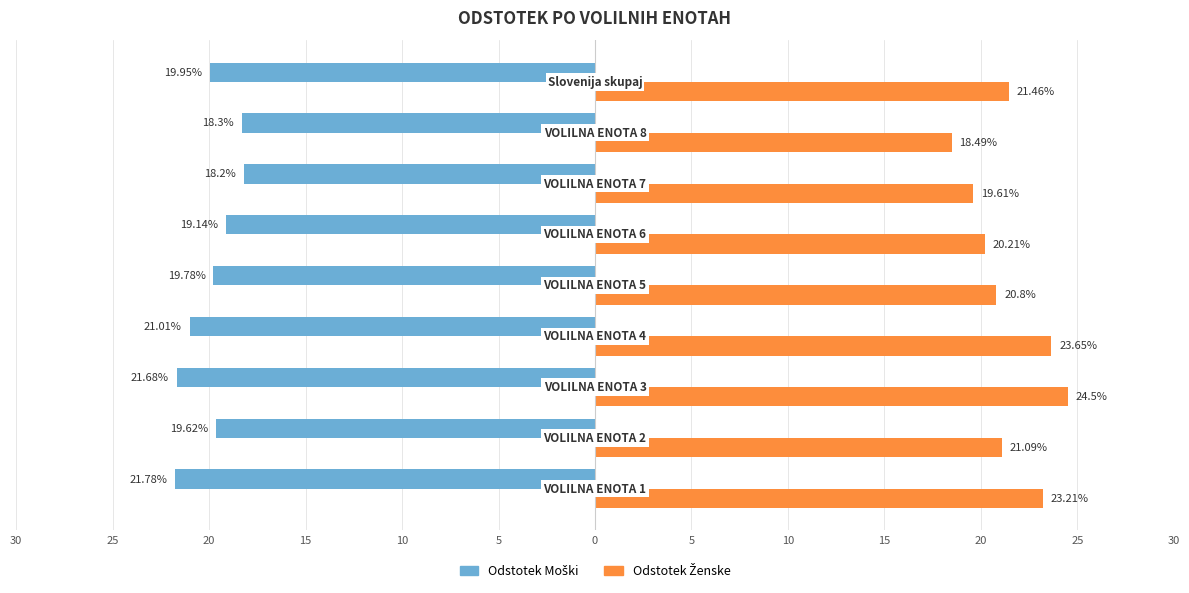

What is the average value of the Odstotek Moški series?

-19.9